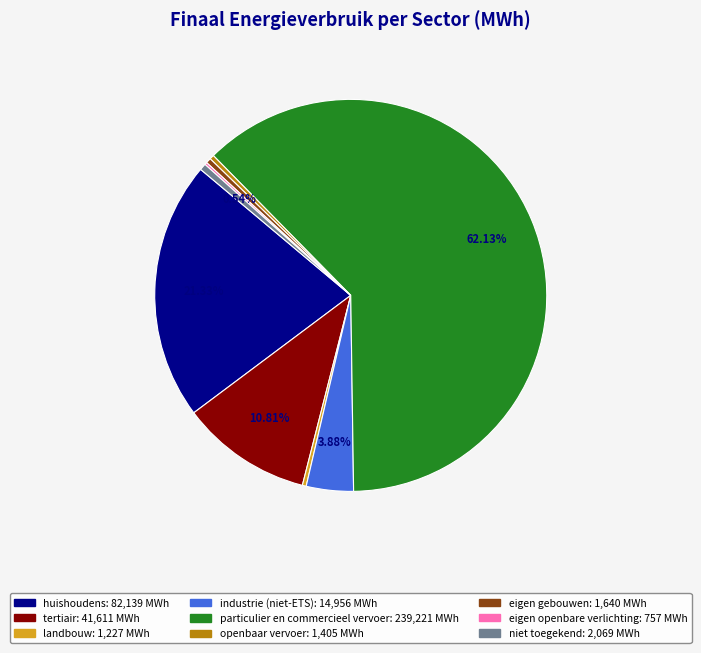

Does any single category account for the majority?

Yes